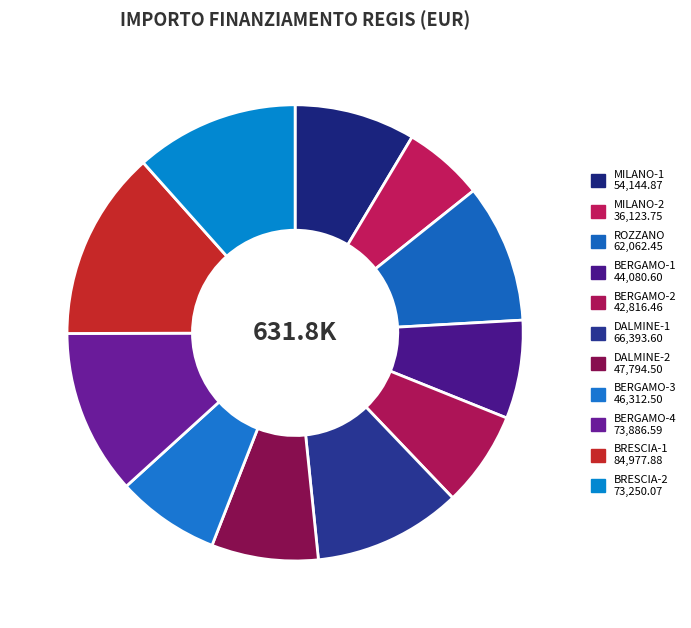

How many segments does this pie chart have?

11